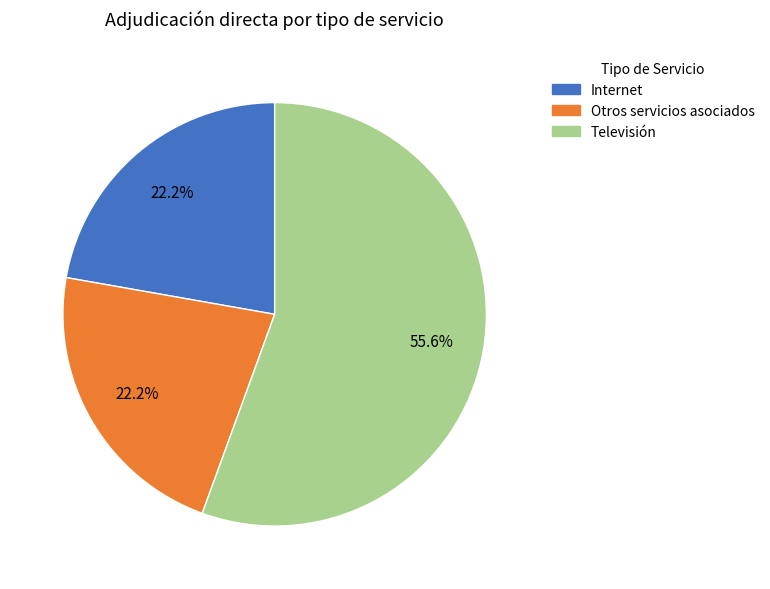

Count the number of slices in the pie.

3